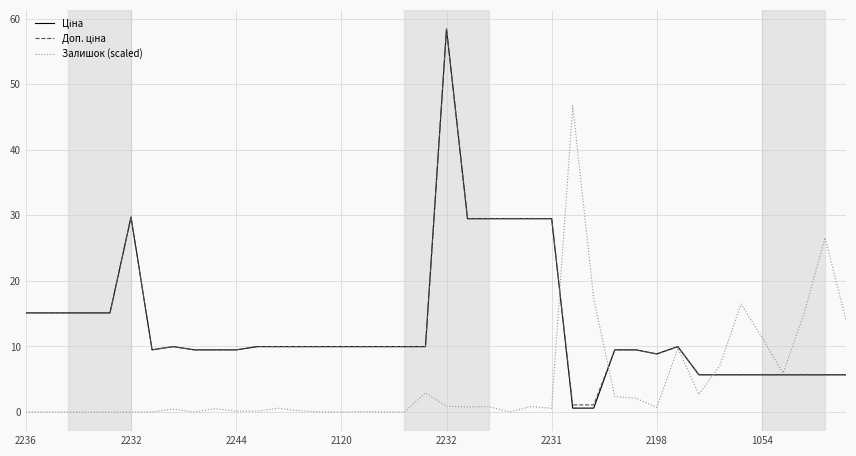

What is the maximum value shown in the chart?

58.4